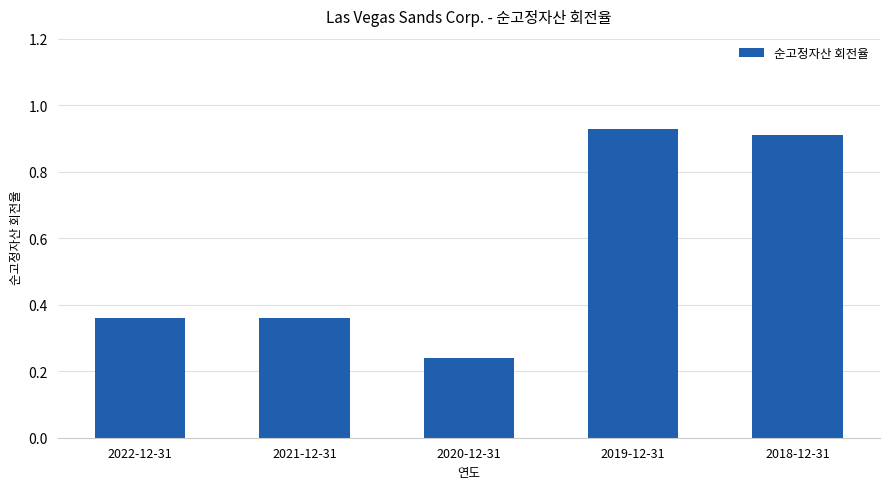

Which has a higher value, 2018-12-31 or 2019-12-31?

2019-12-31